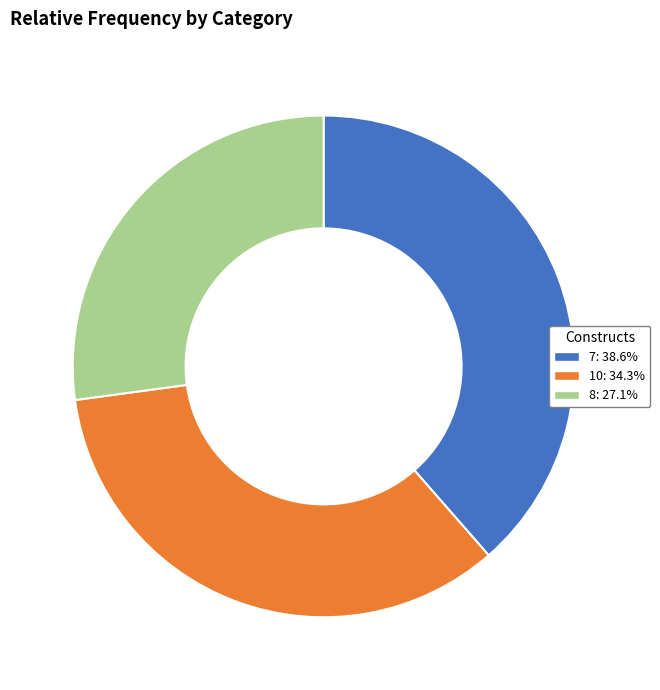

Which slice is the smallest?

8